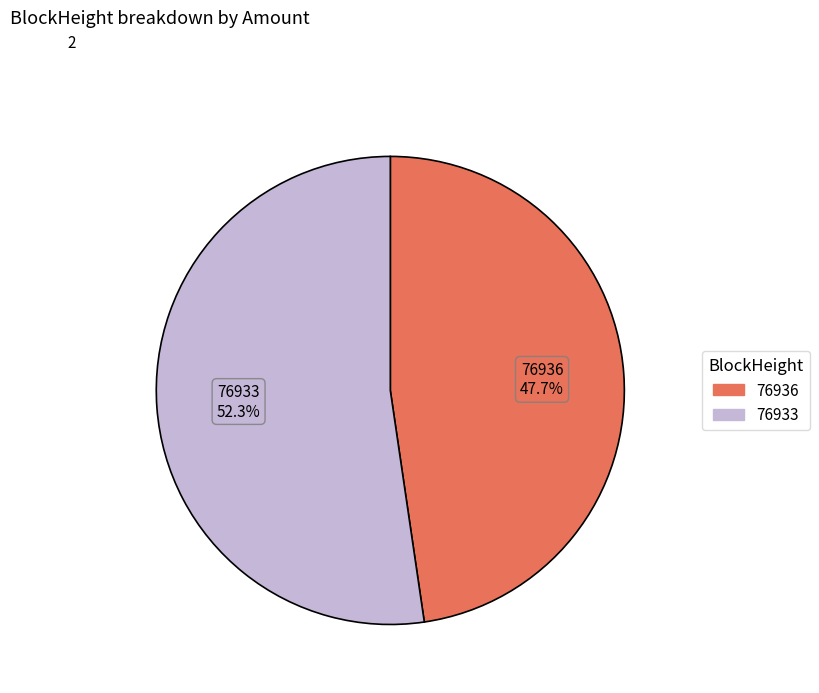

To the nearest percent, what is the average slice percentage?

50%